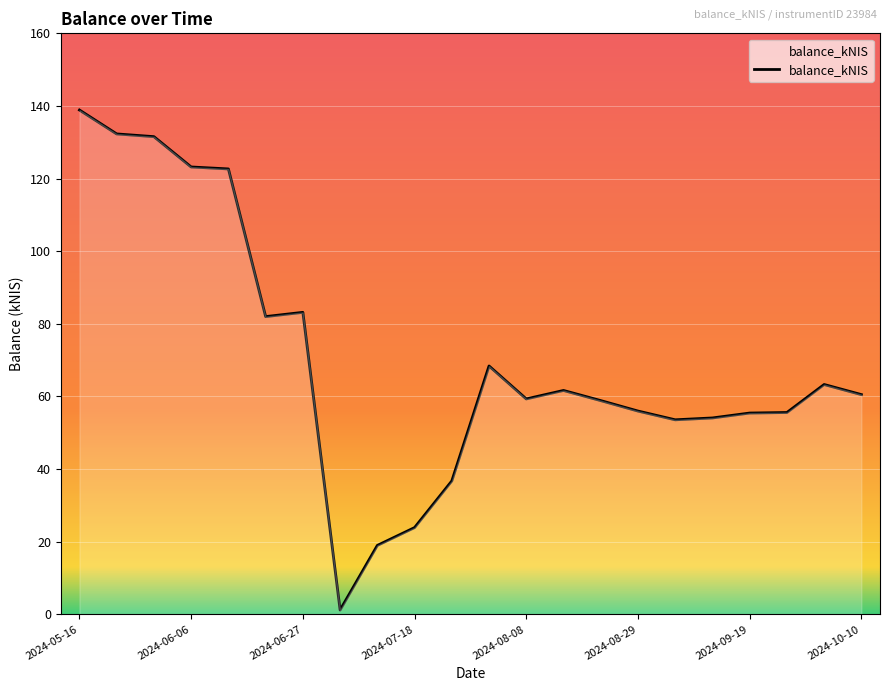

What is the greatest value displayed?

138.9